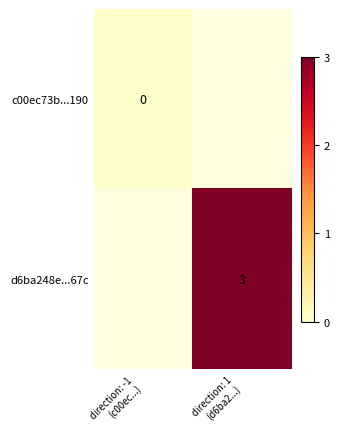

What is the greatest value displayed?

3.0